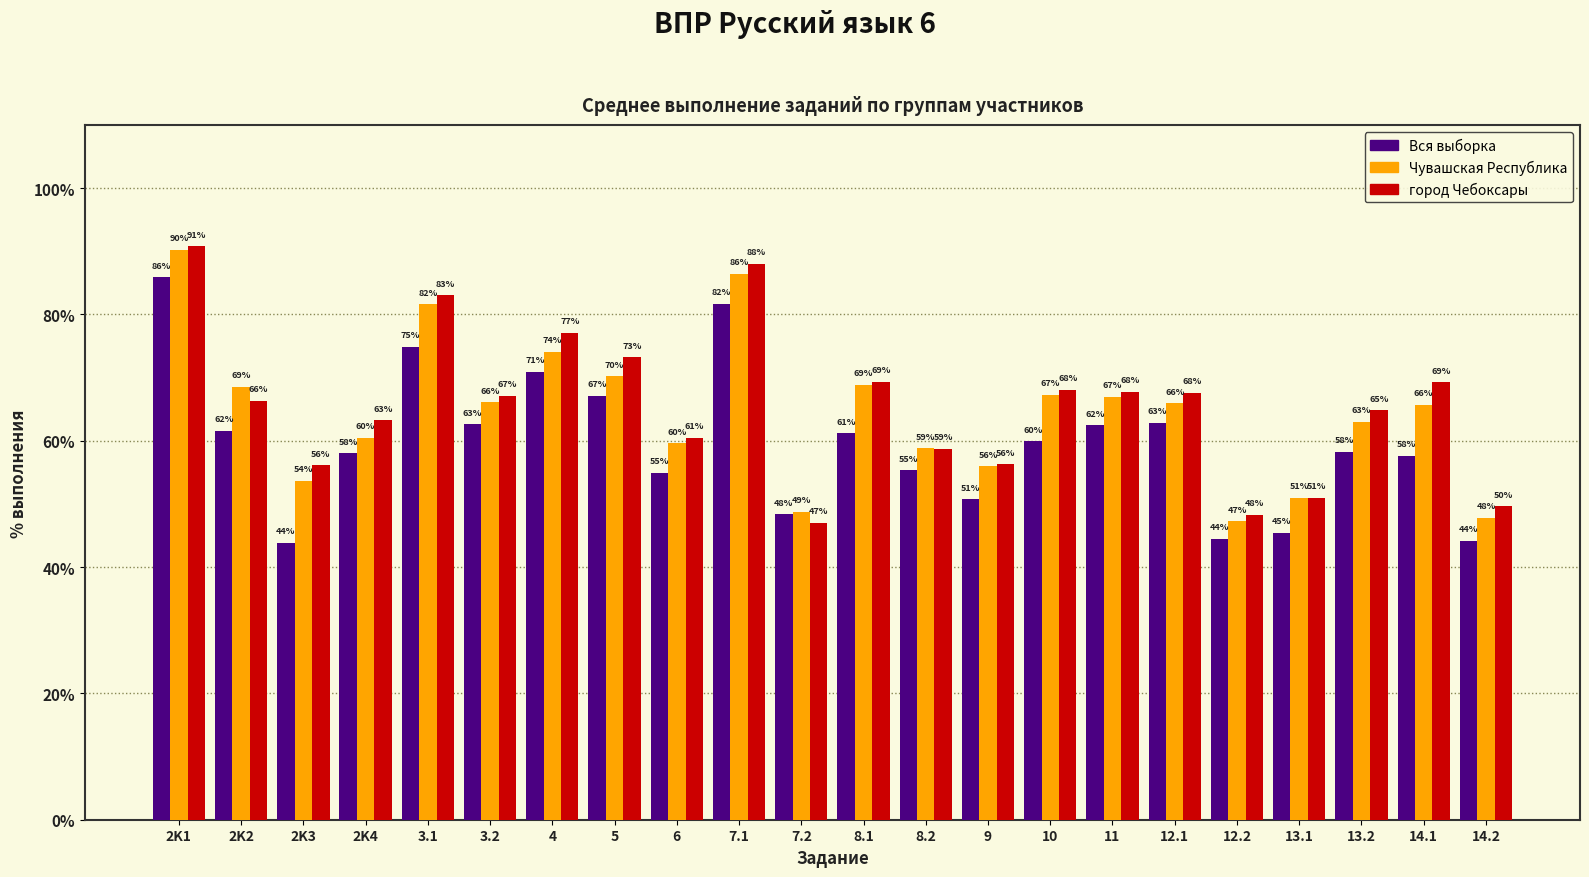

At which label does Вся выборка first exceed 59?

2K1